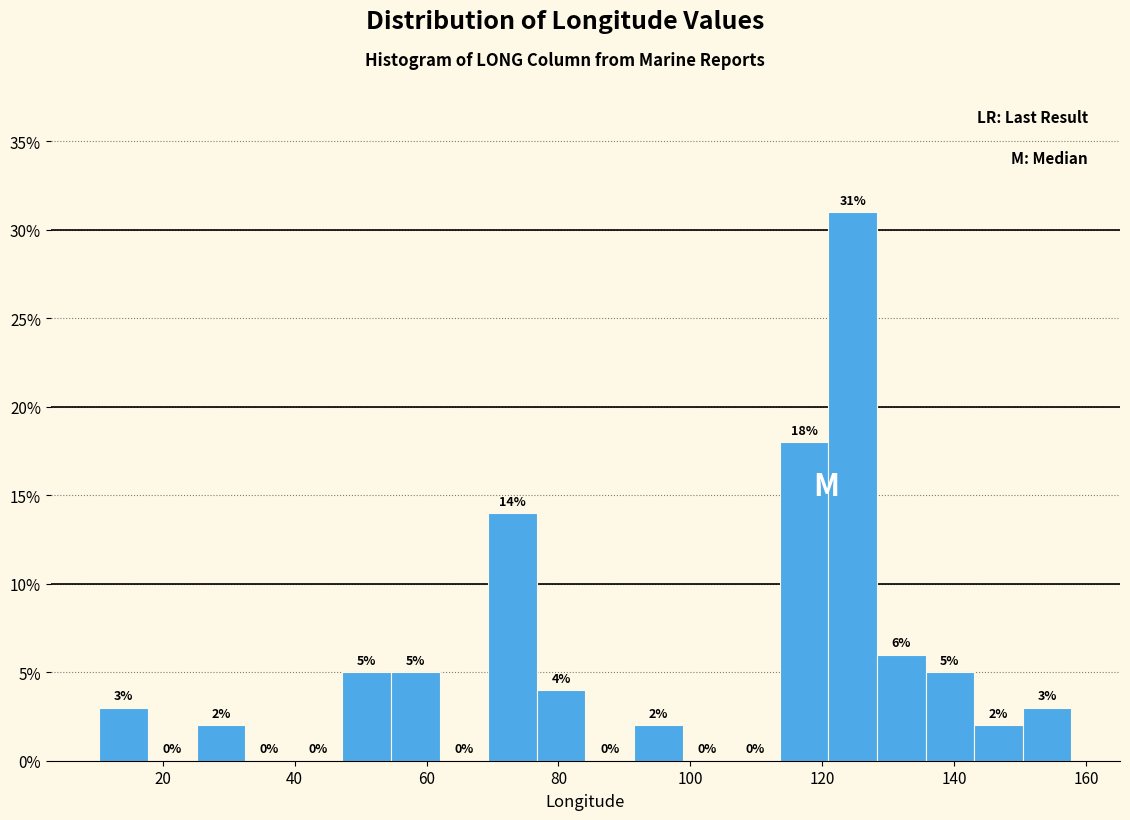

Around what value on the x-axis is the tallest bar? Give the approximate position of its centre, as read against the axis.

124